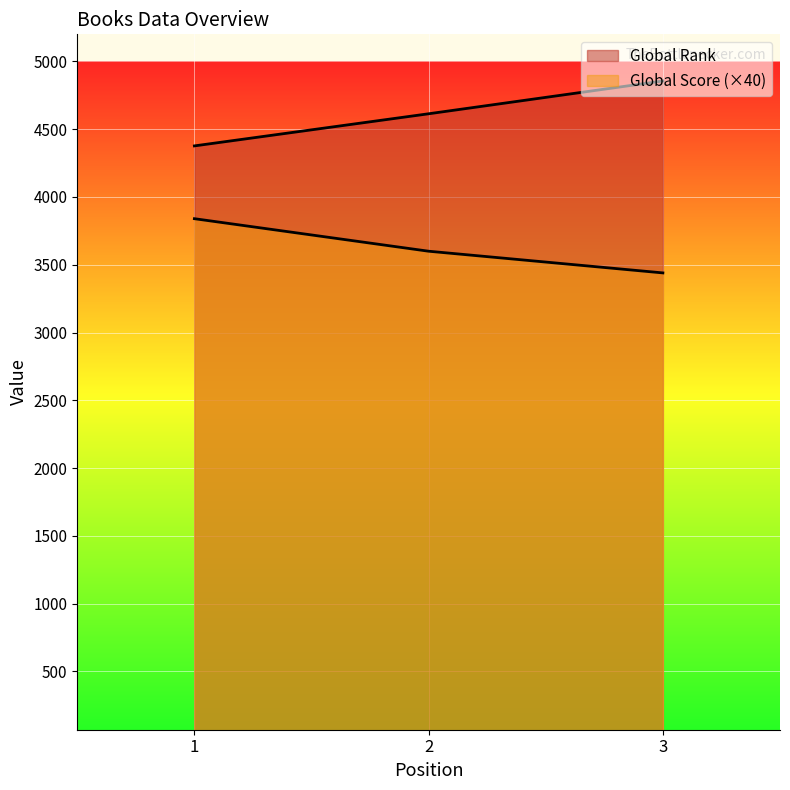

The value of Global Rank at 1 is 7583. True or false?

False